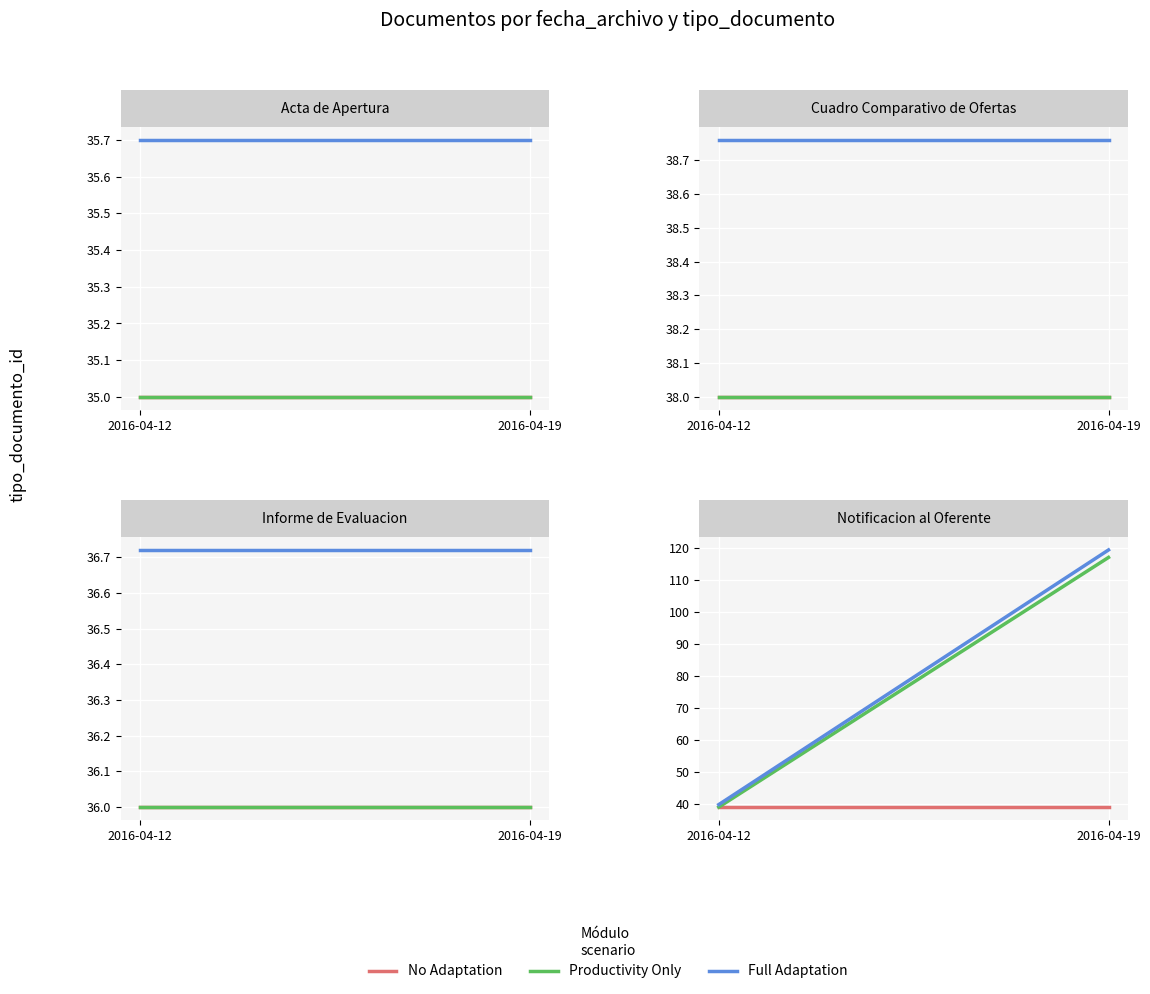

What is the greatest value displayed?

119.3